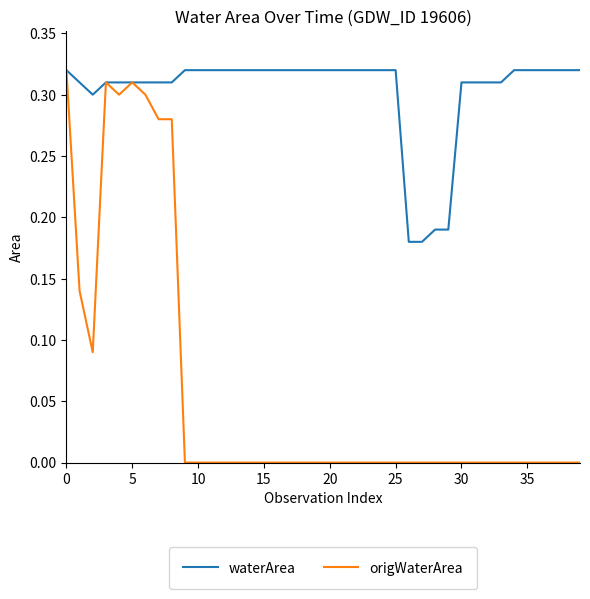

List the series in order of their overall mean, highest first.

waterArea, origWaterArea